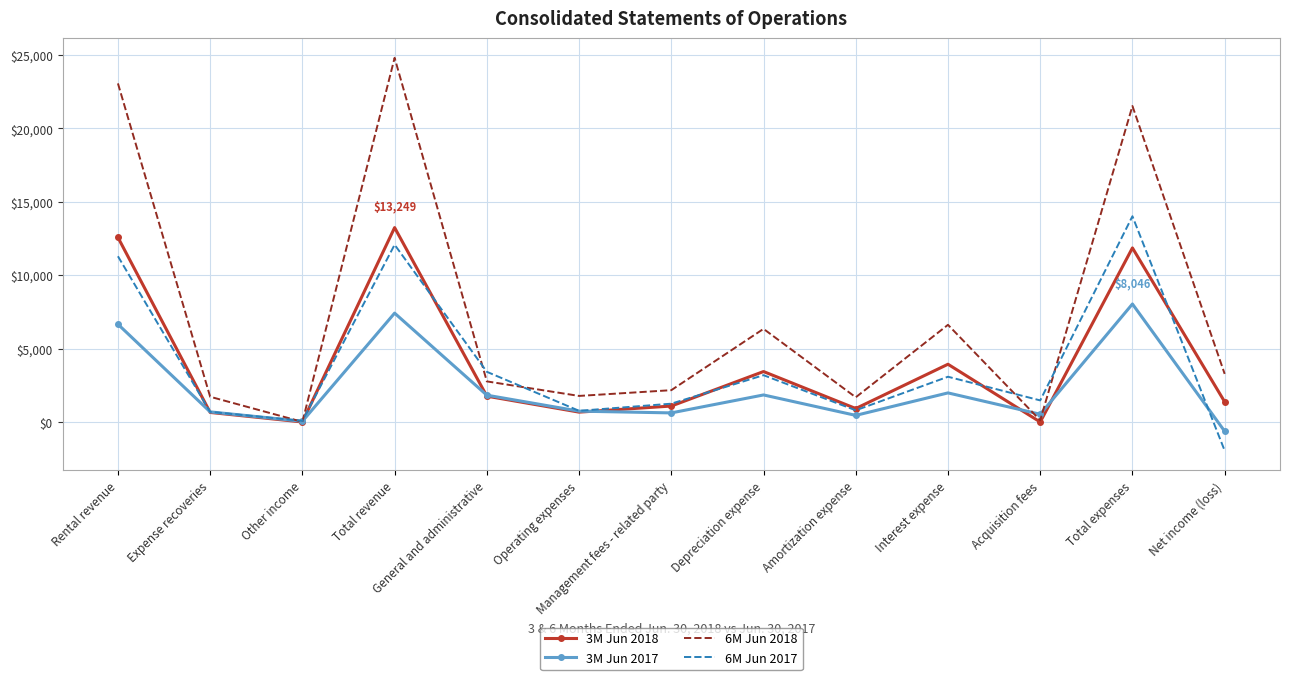

The 3M Jun 2018 series shows 1095 at Management fees - related party. True or false?

True